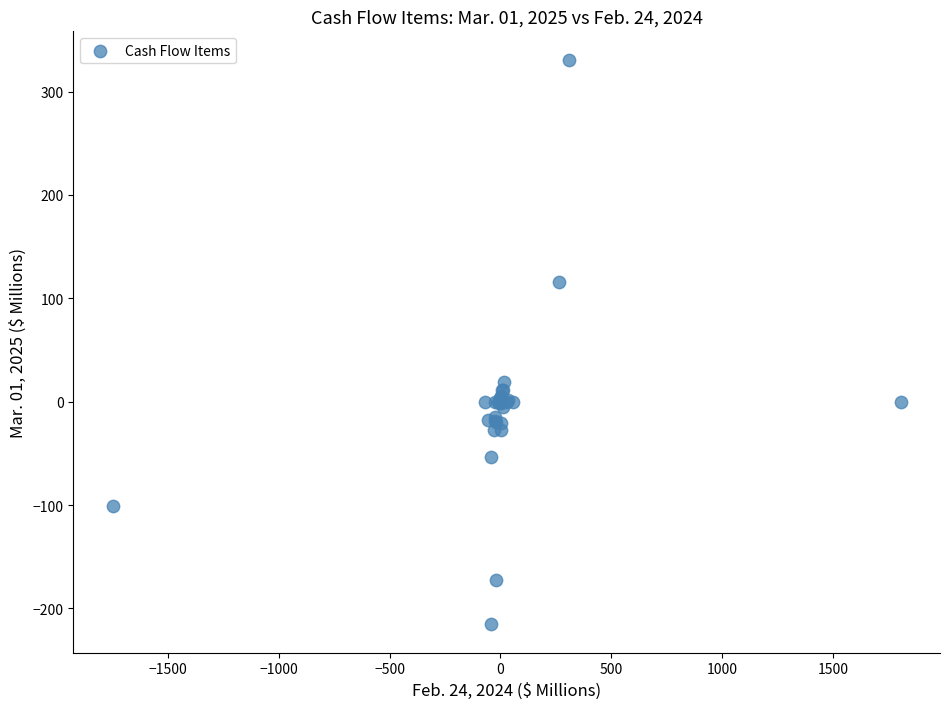

What Y value in the scatter plot is closest to 57?

19.1